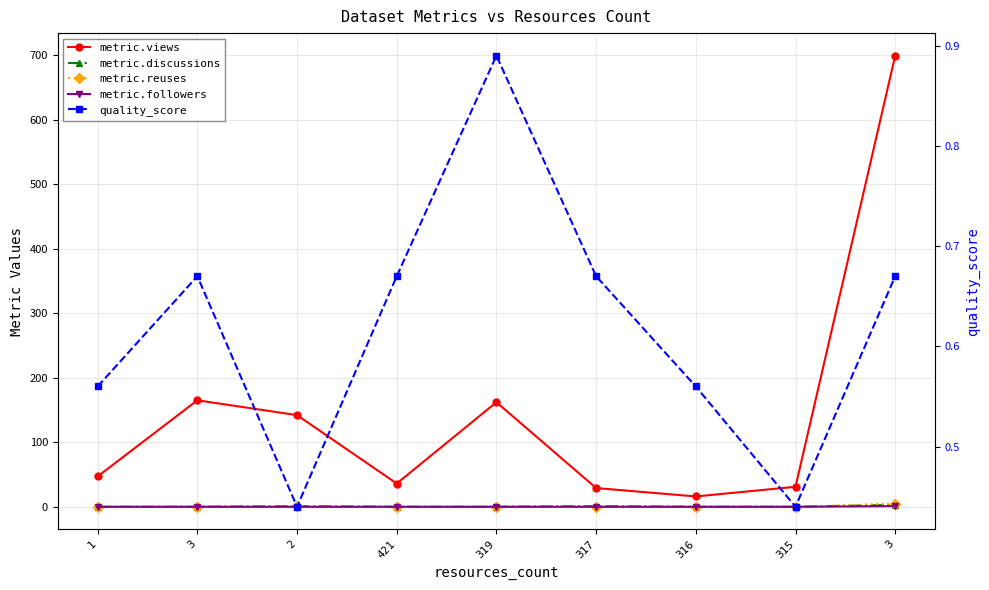

What is the difference between the maximum and minimum values in the metric.followers series?

1.0